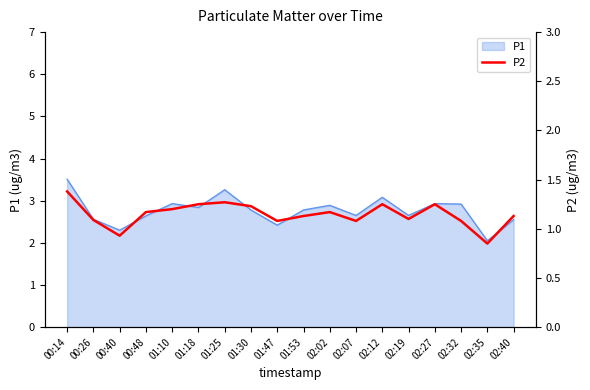

What is the label of the 4th point from the right?

02:27